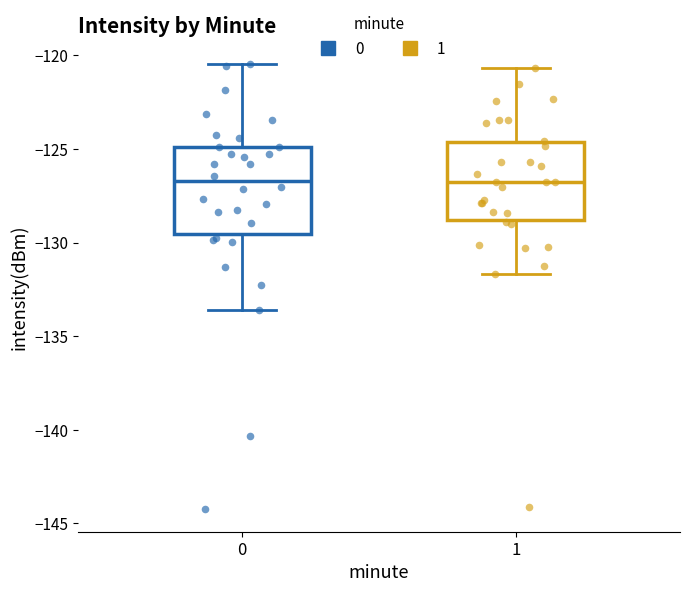

Reading left to right, read every box against the y-axis: the position of its median line, the range the box covers, and the ends of its whiskers. The values are not printed on the chart, so give them approximately, as read against the axis.

0: median -126.5, box -129.5 to -125.0, whiskers -133.5 to -120.5
1: median -127.0, box -129.0 to -124.5, whiskers -131.5 to -120.5